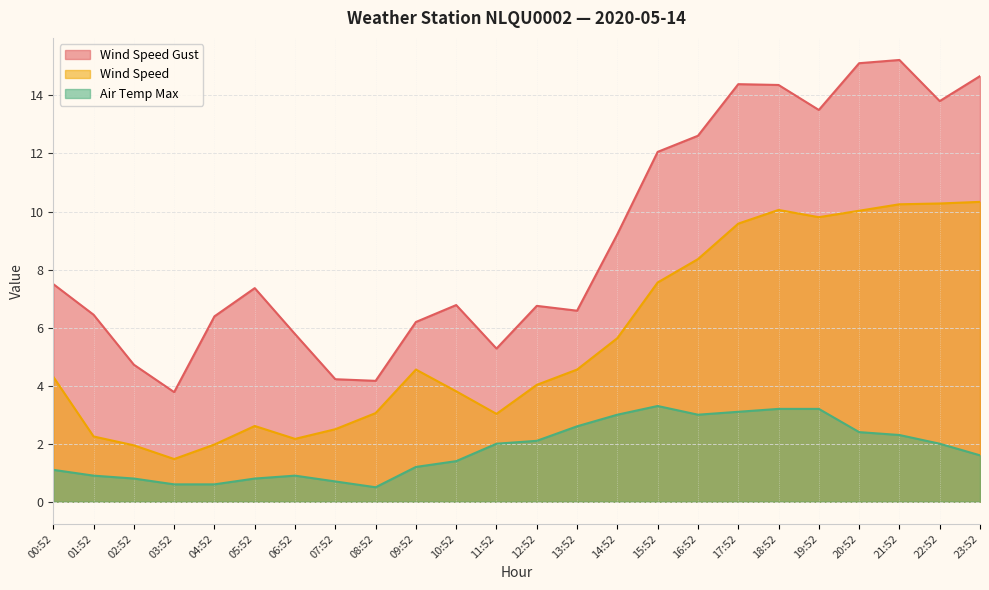

Reading left to right, what are all the values shown in this chart?

Wind Speed Gust: 7.5	6.4	4.7	3.8	6.4	7.4	5.8	4.2	4.2	6.2	6.8	5.3	6.8	6.6	9.2	12.1	12.6	14.4	14.4	13.5	15.1	15.2	13.8	14.7
Wind Speed: 4.3	2.2	1.9	1.5	2.0	2.6	2.2	2.5	3.1	4.6	3.8	3.0	4.0	4.6	5.6	7.6	8.4	9.6	10.1	9.8	10.0	10.2	10.3	10.3
Air Temp Max: 1.1	0.9	0.8	0.6	0.6	0.8	0.9	0.7	0.5	1.2	1.4	2.0	2.1	2.6	3.0	3.3	3.0	3.1	3.2	3.2	2.4	2.3	2.0	1.6